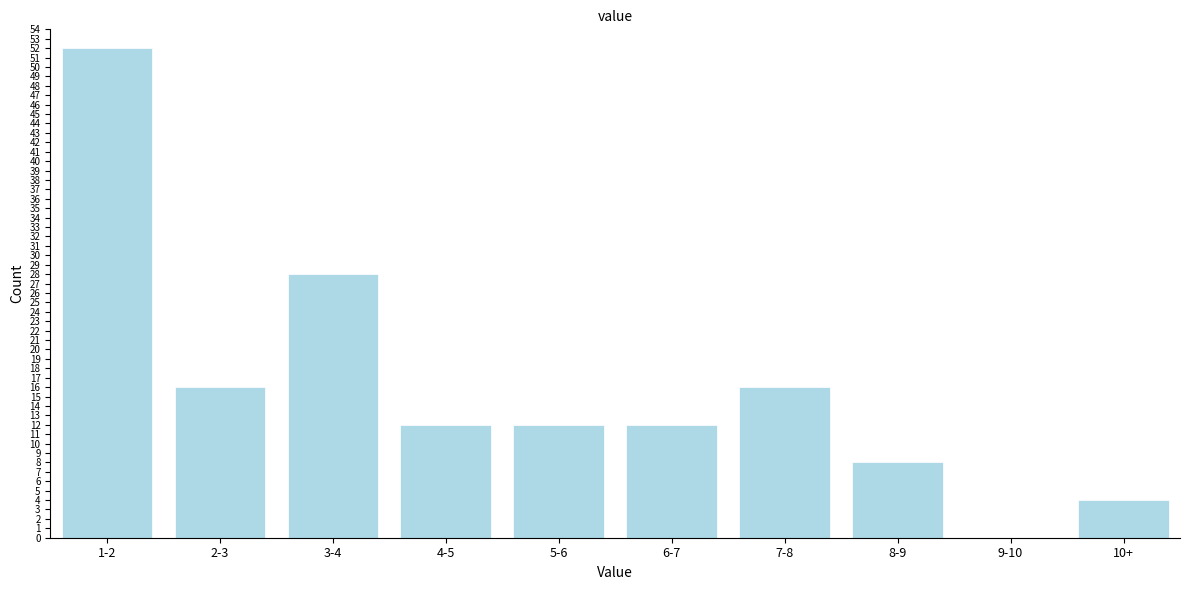

Reading right to left, extract all data points from this chart.

10+=4	9-10=0	8-9=8	7-8=16	6-7=12	5-6=12	4-5=12	3-4=28	2-3=16	1-2=52